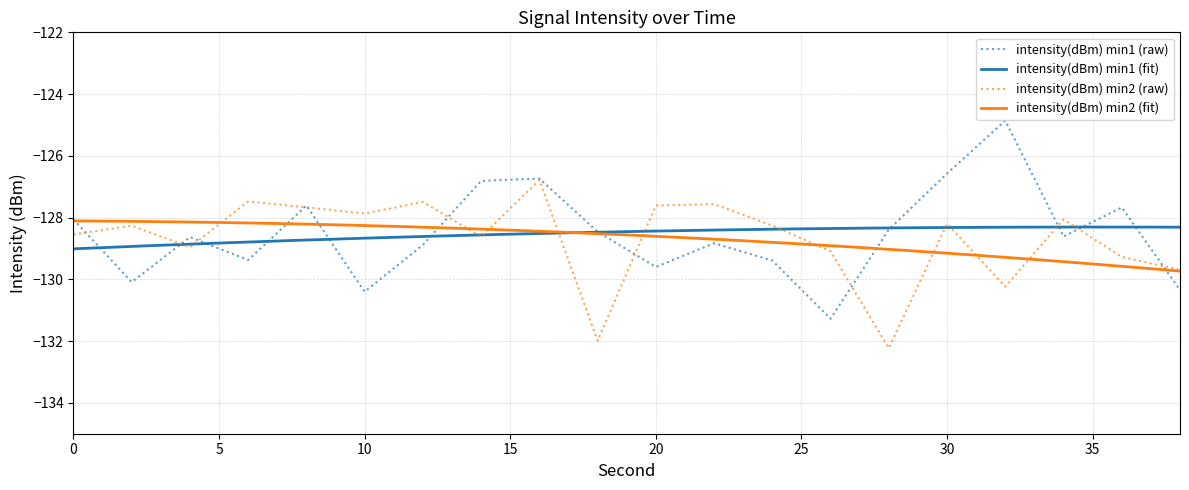

True or false: intensity(dBm) min2 and intensity(dBm) min1 intersect in this chart.

True